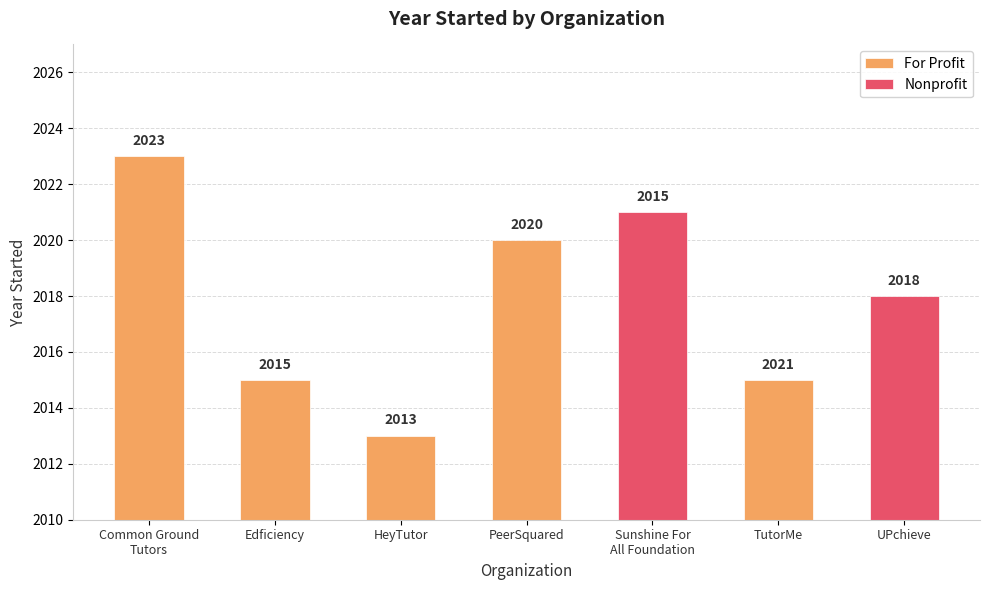

What is the average value?

2018